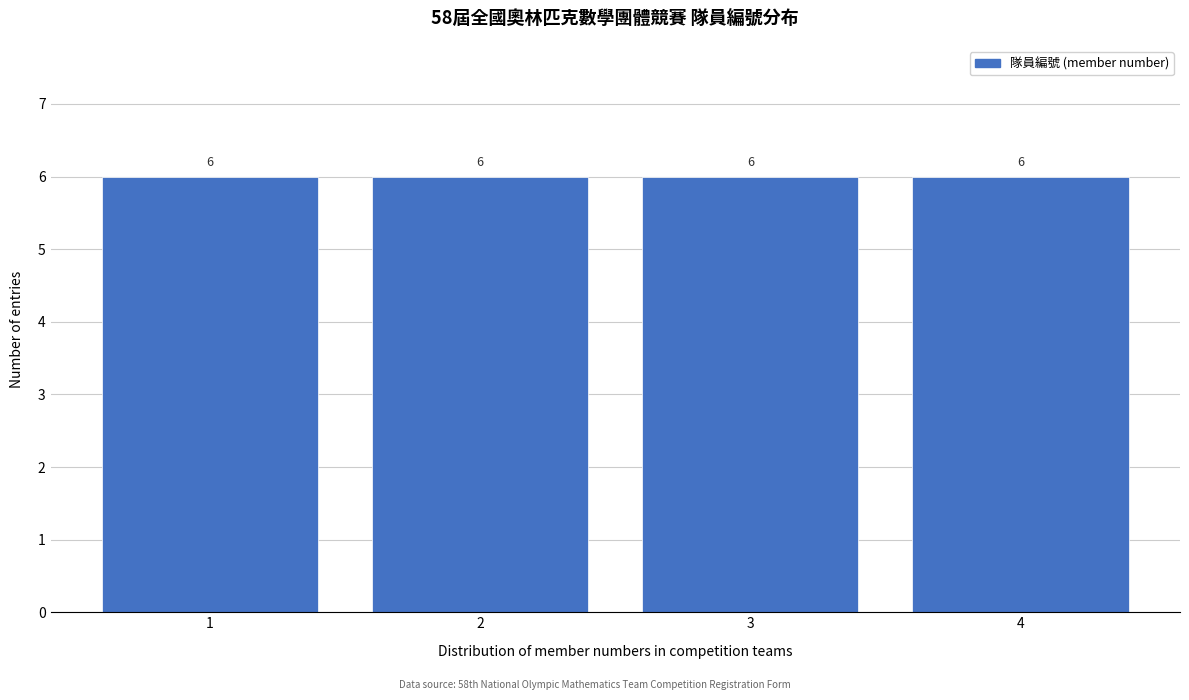

How tall is the bar that spans 0.5 to 1.5 on the x-axis?

6